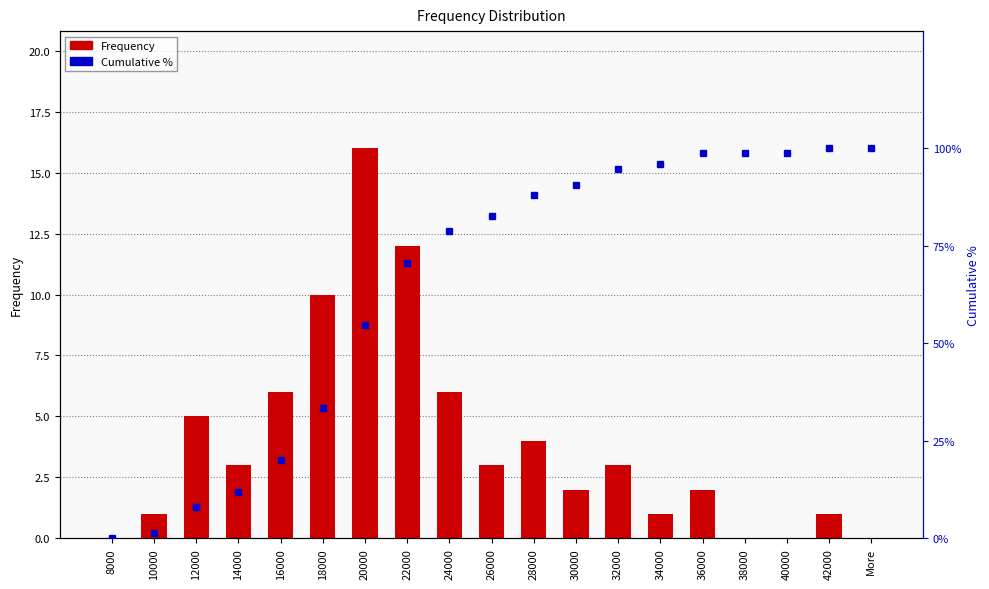

What is the difference between the second highest and second lowest values in the Frequency series?

12.0